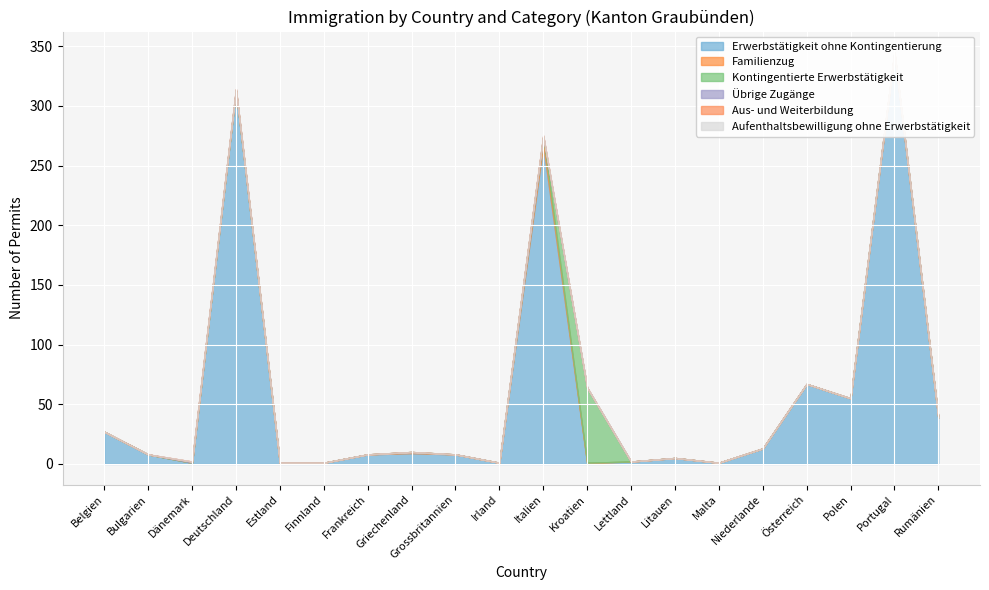

The Übrige Zugänge series shows -1 at Österreich. True or false?

False